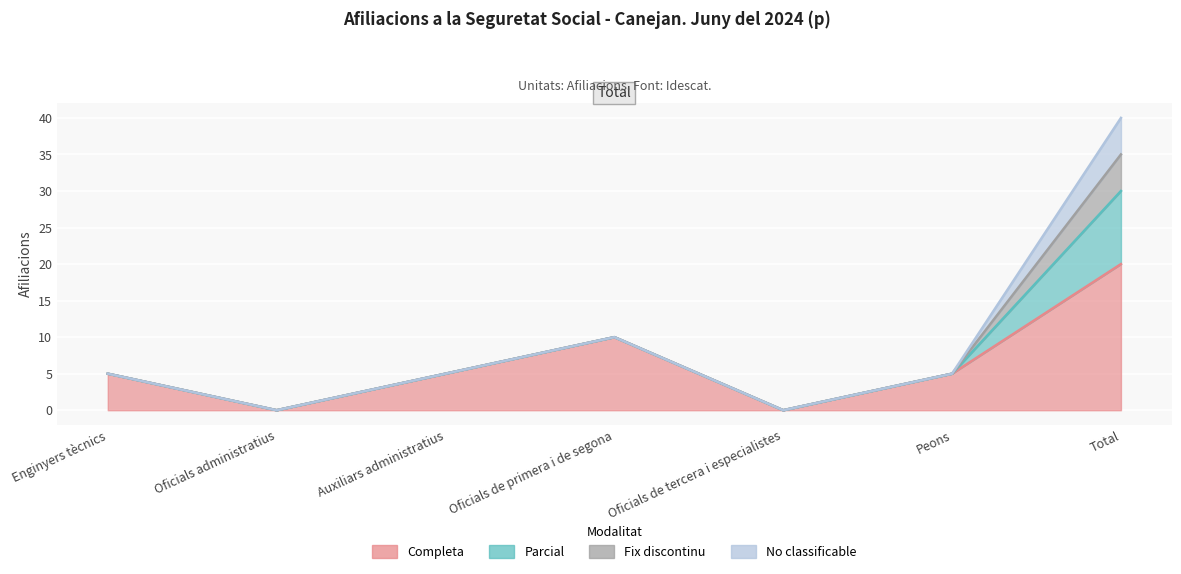

What is the sum of all Fix discontinu values?

5